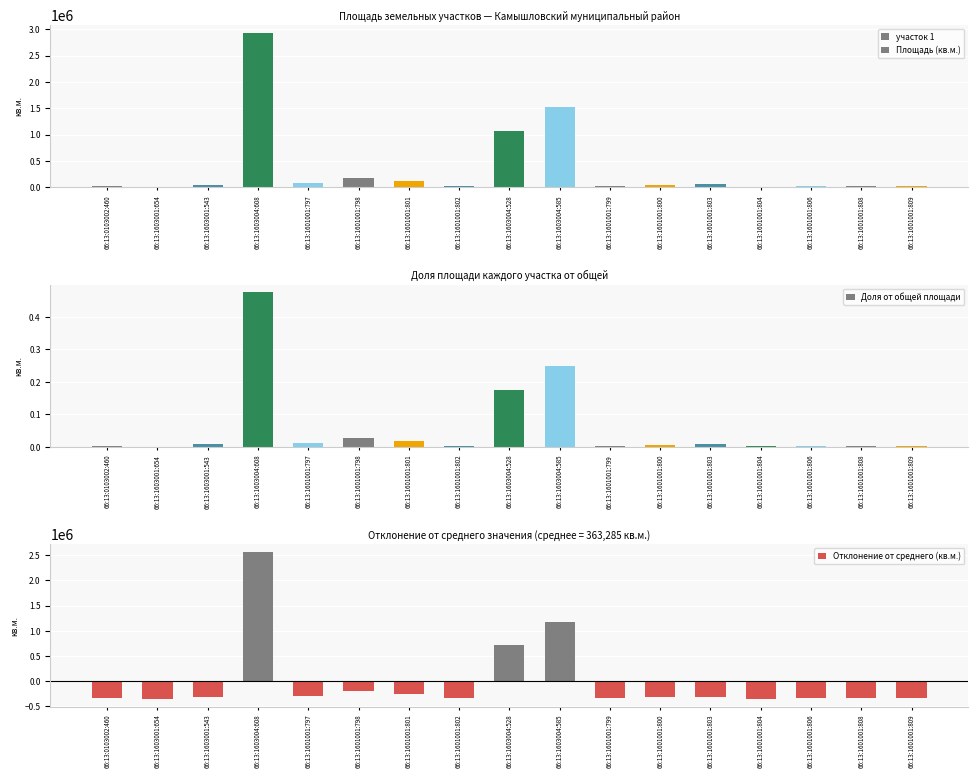

What is the greatest value displayed?

2936510.0